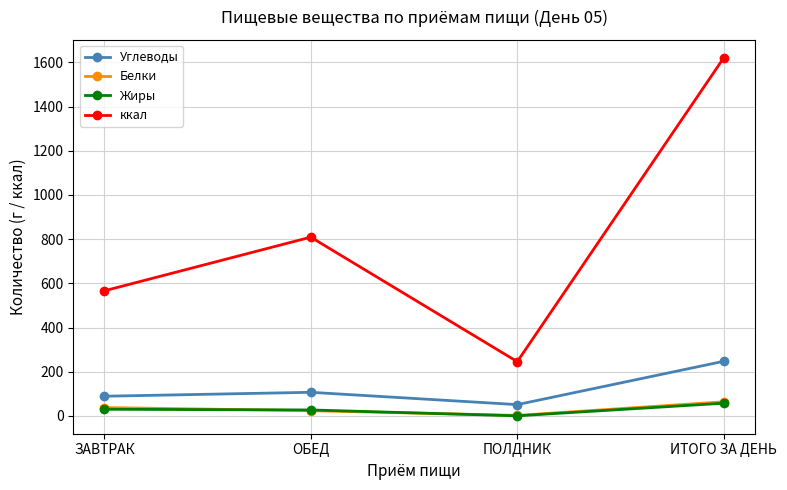

What is the sum of all ккал values?

3242.1